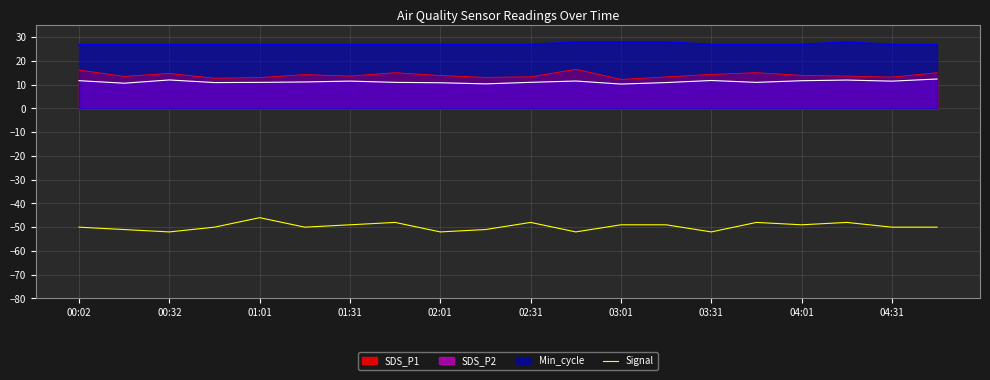

What is the total value across all series at 03:31?

1.1